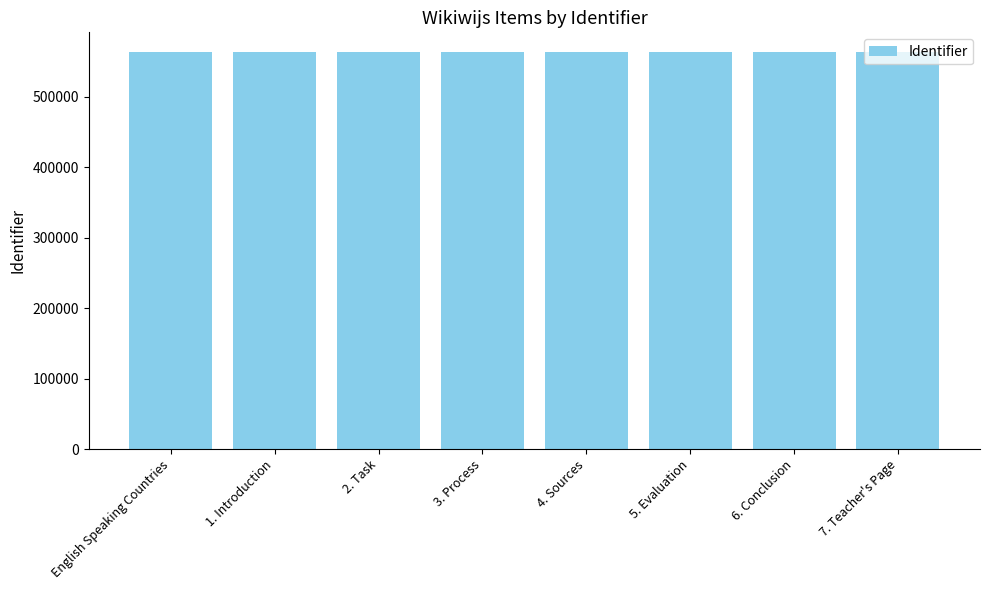

What is the maximum value shown in the chart?

563358